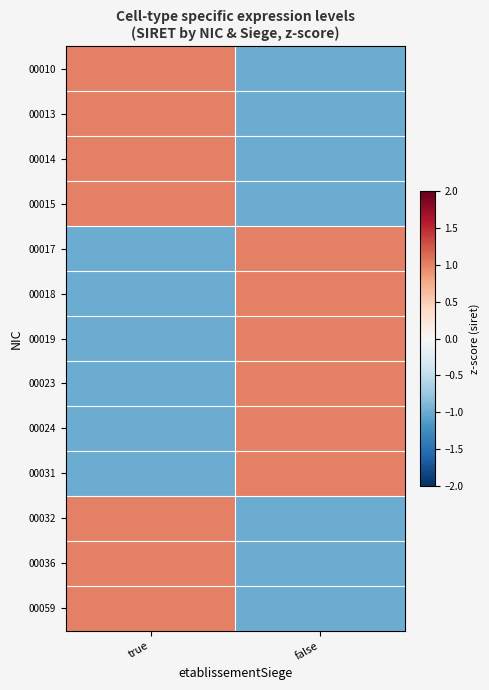

Which category has the highest value across all series?

true